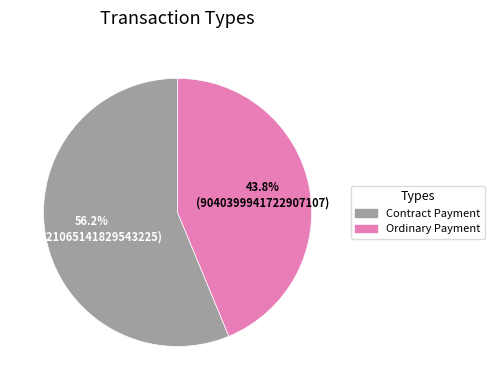

Combined, what portion of the pie is Contract Payment and Ordinary Payment?

100.0%